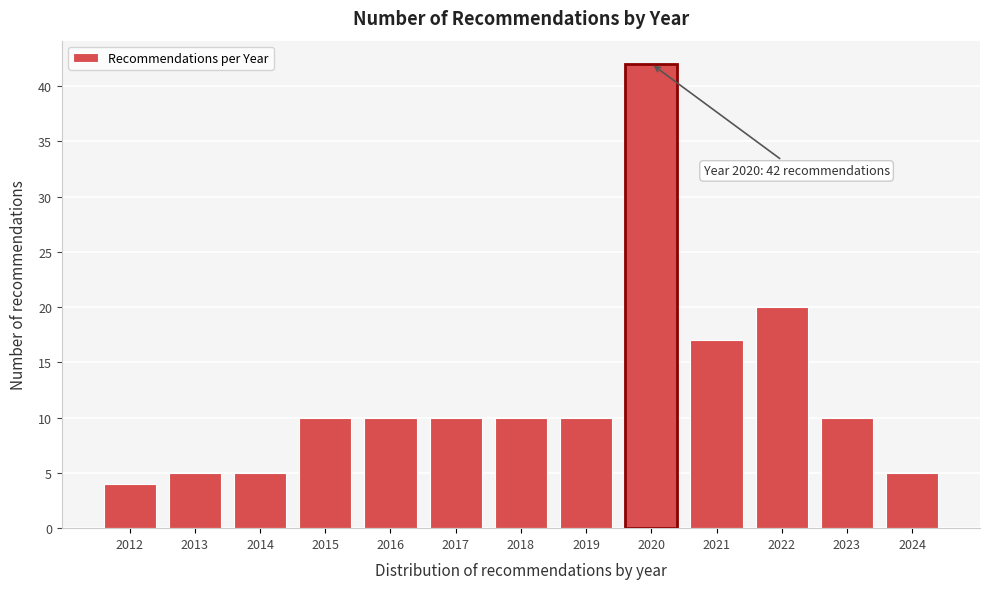

Reading left to right, extract all data points from this chart.

4	5	5	10	10	10	10	10	42	17	20	10	5